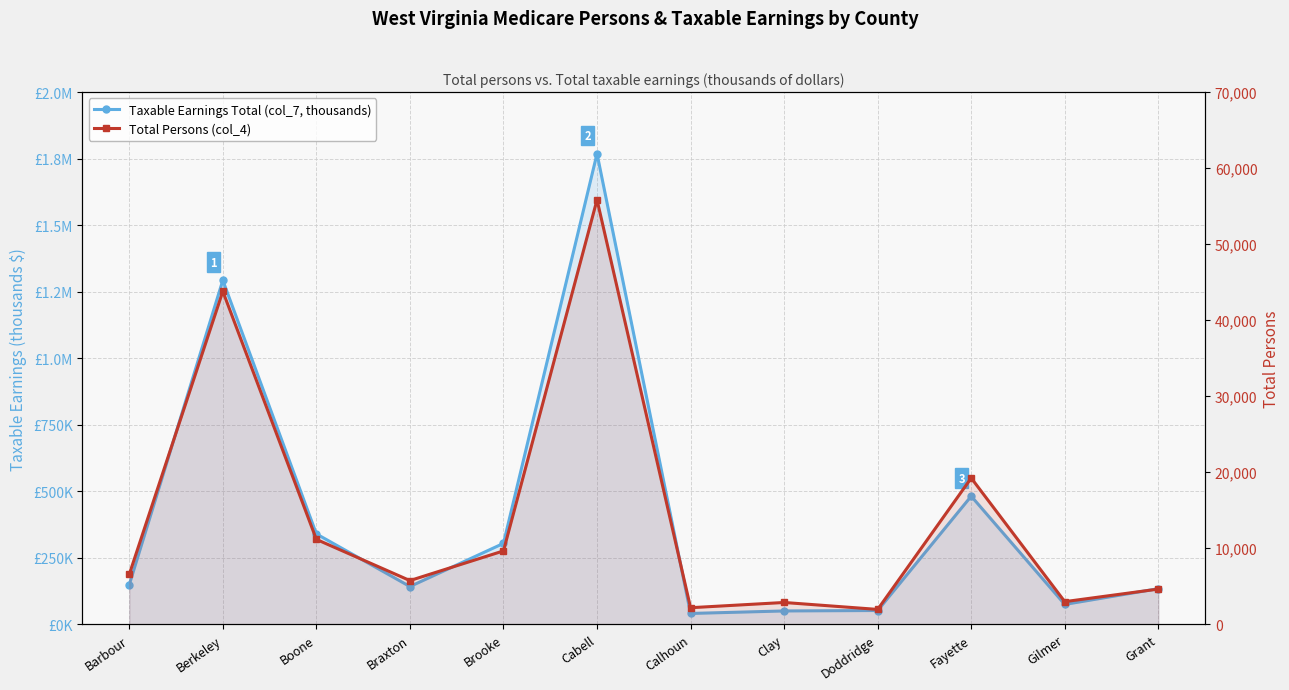

List the series in order of their overall mean, lowest first.

Total Persons (col_4), Taxable Earnings Total (col_7, thousands)